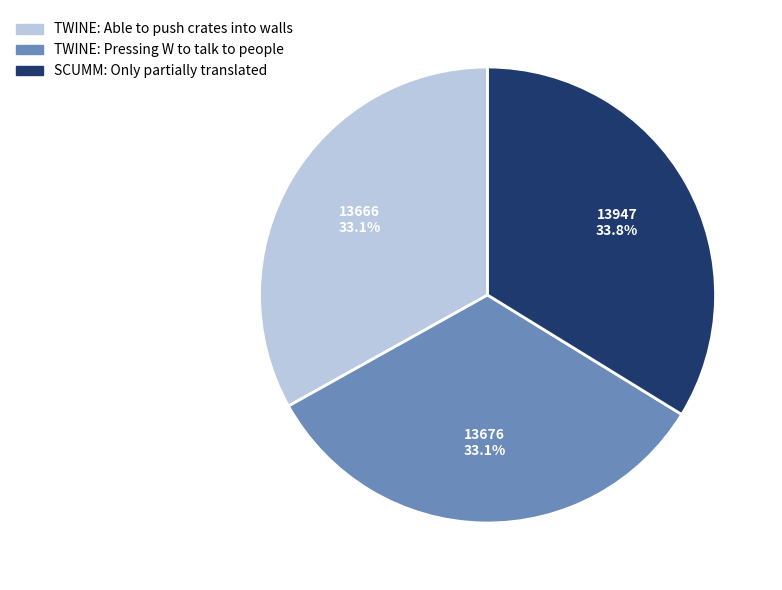

The SCUMM: Only partially translated slice represents 21% of the pie. True or false?

False